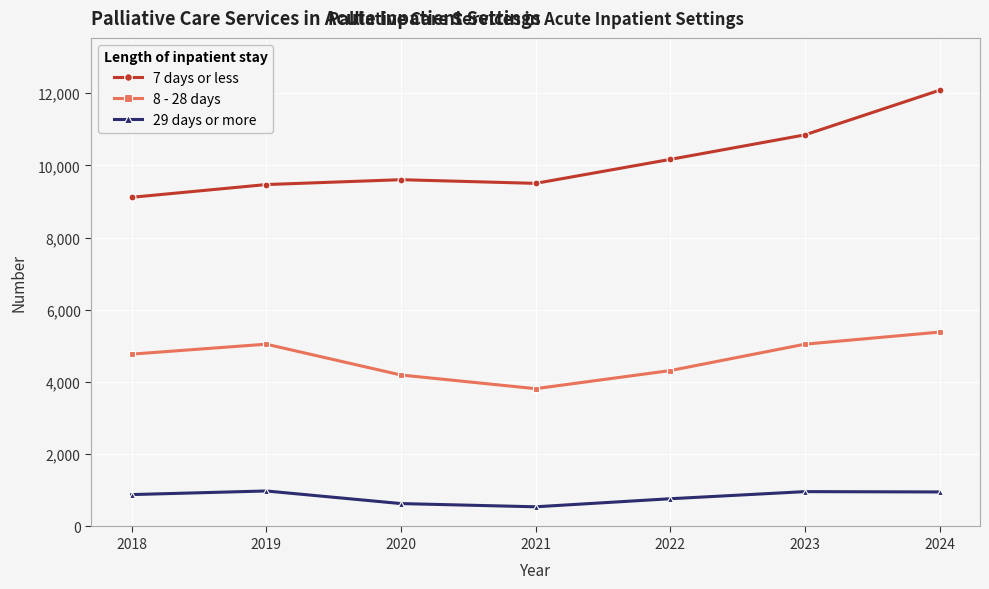

What is the approximate value of 29 days or more at 2018, to the nearest 10?

880